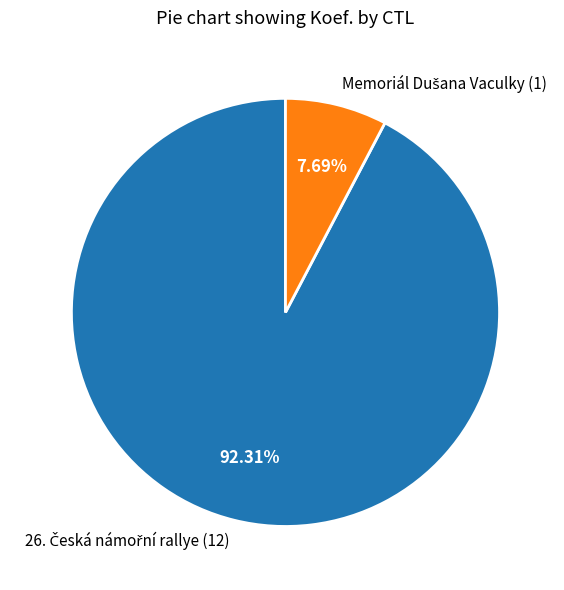

Is there a majority slice in this chart?

Yes